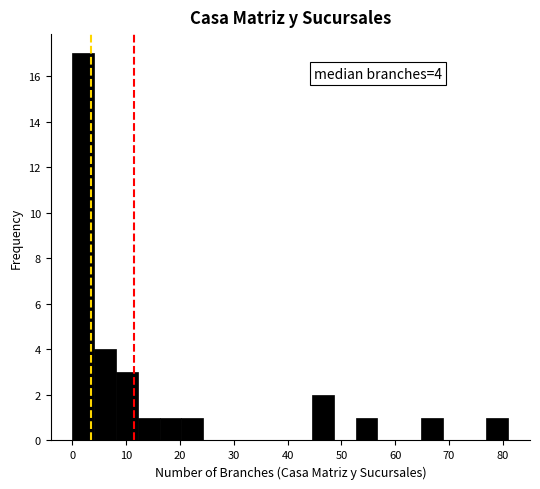

Over which range of the x-axis is the bar tallest?

0 to 4